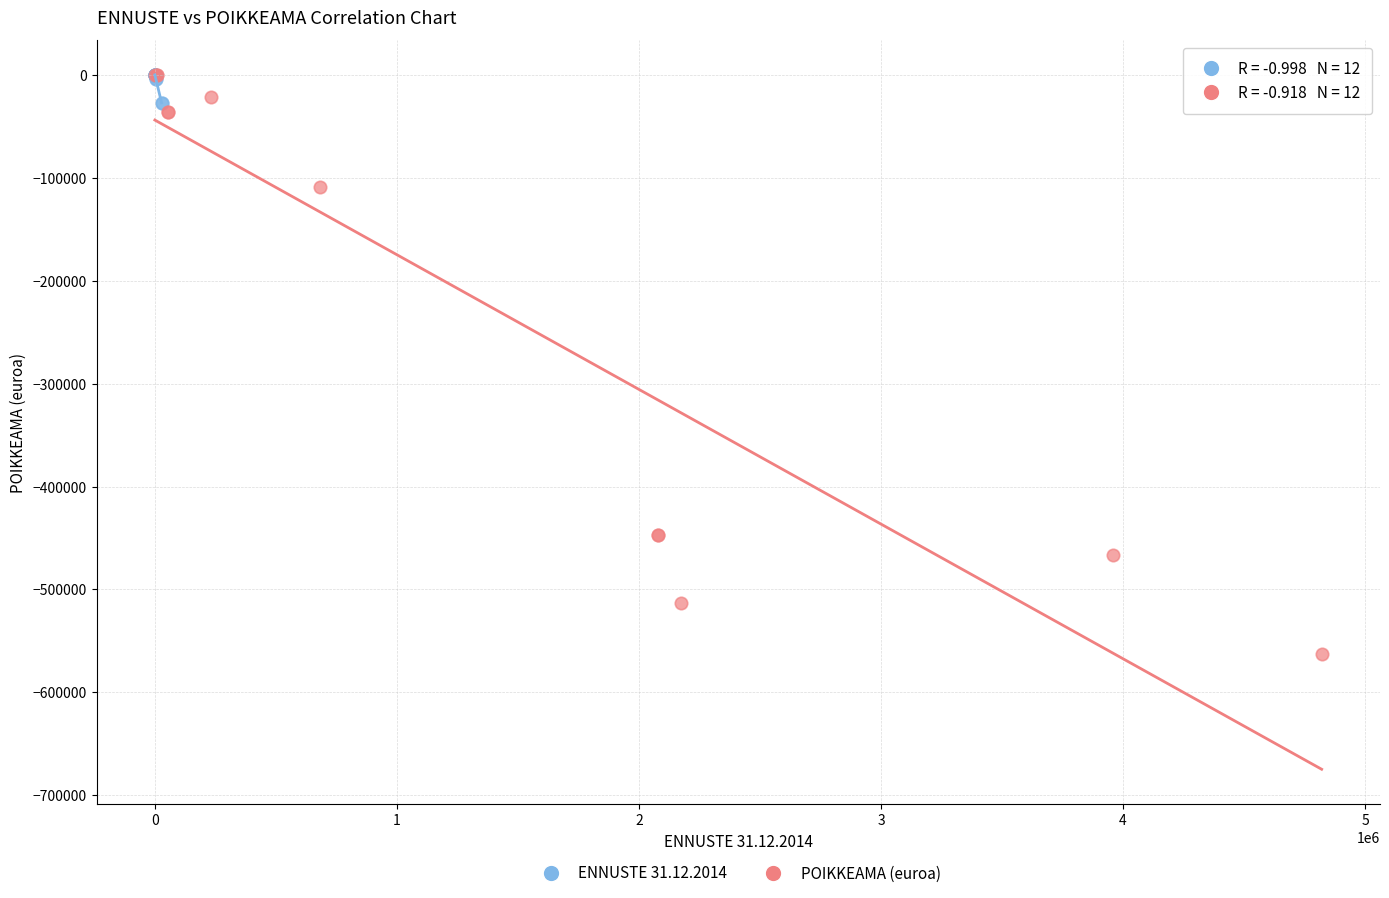

What are all the series names shown in the legend?

ENNUSTE 31.12.2014, POIKKEAMA (euroa)